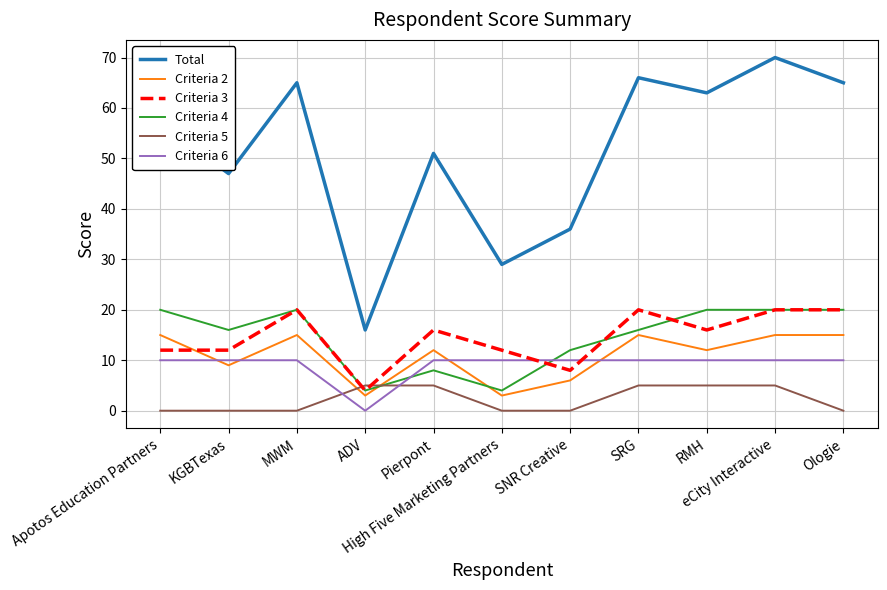

Which series has the largest range (max minus min)?

Total